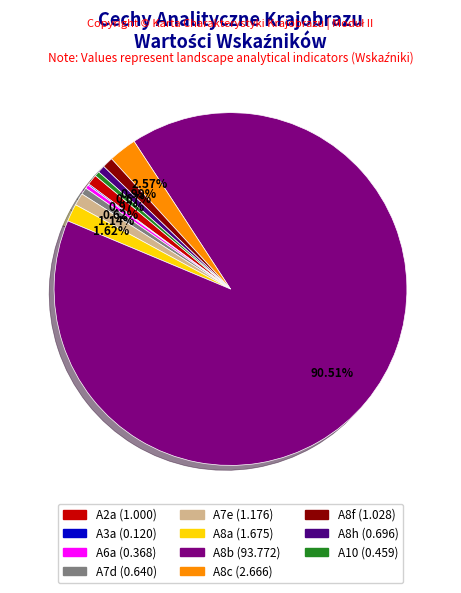

How much of the chart is everything except A8h?

99.3%